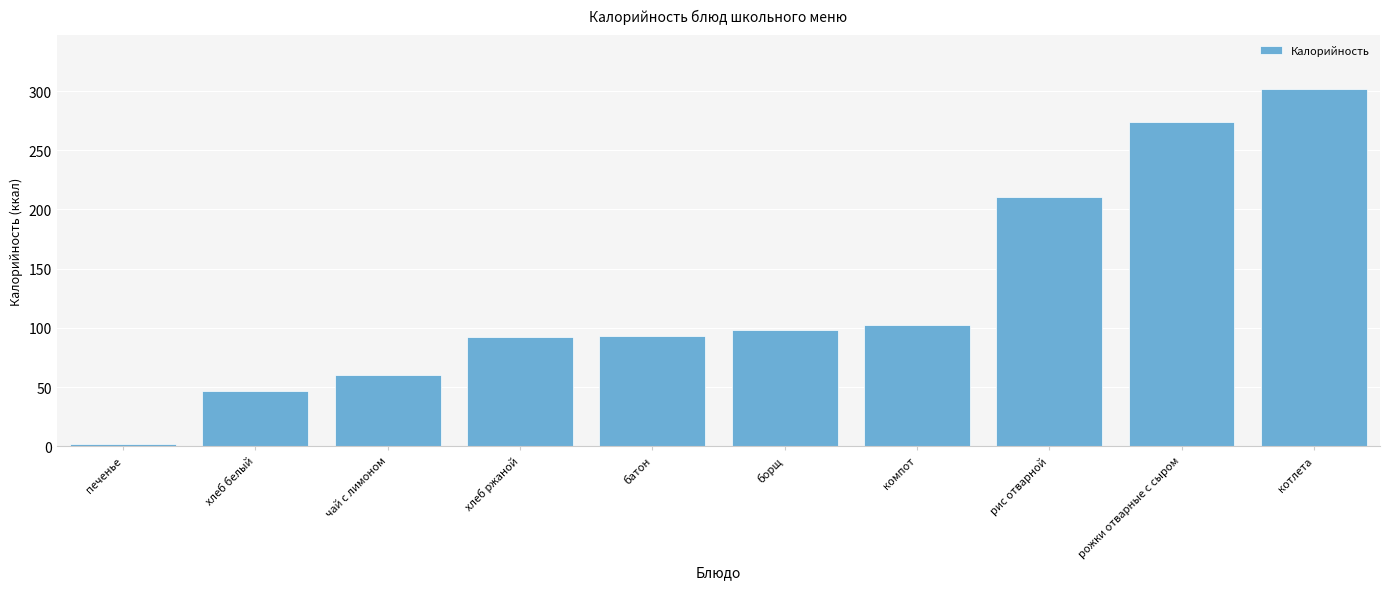

What position from the right is печенье?

10